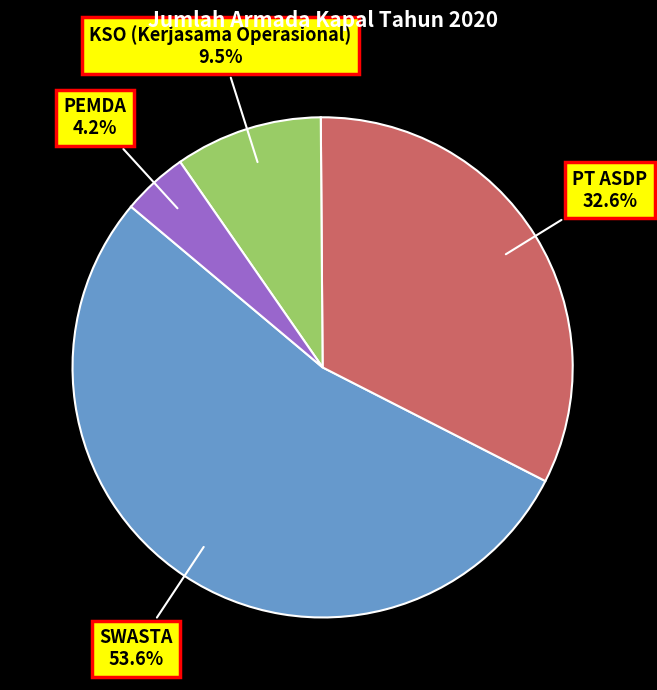

What percentage is the PT ASDP slice, to the nearest percent?

33%